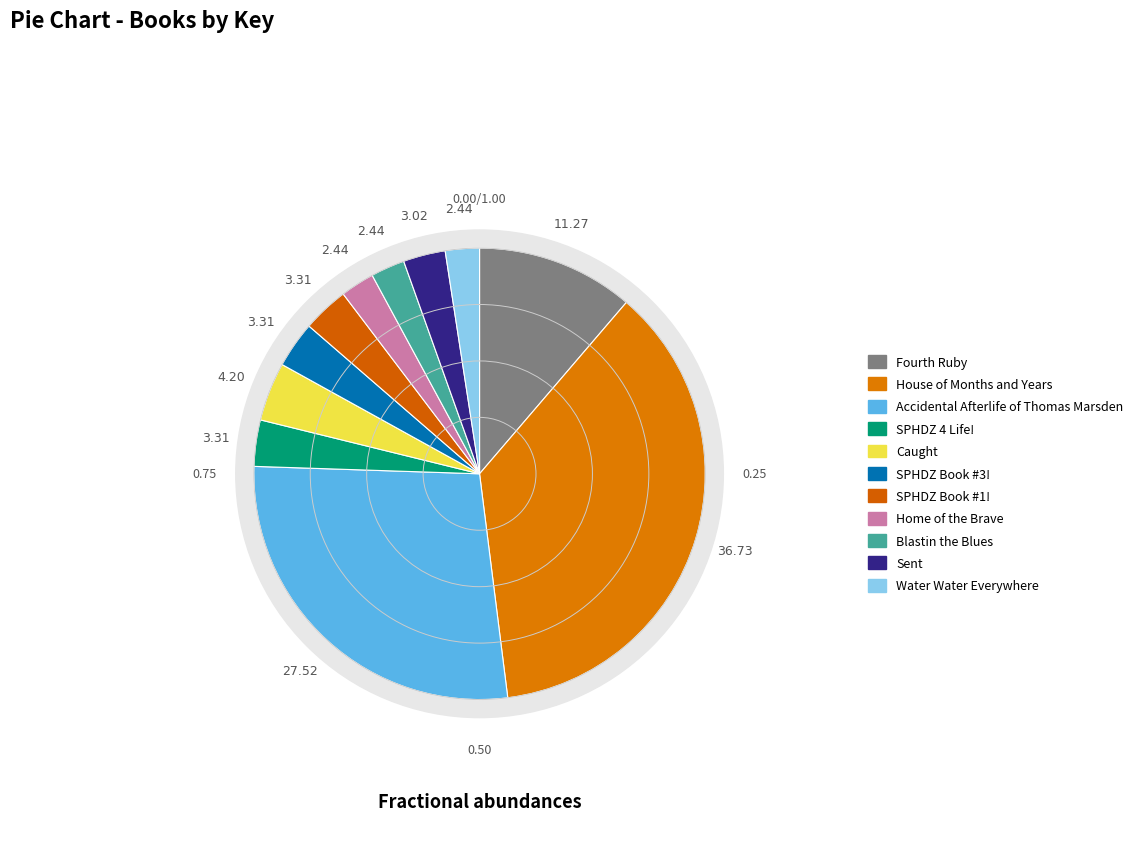

The SPHDZ 4 Life! slice represents 1% of the pie. True or false?

False